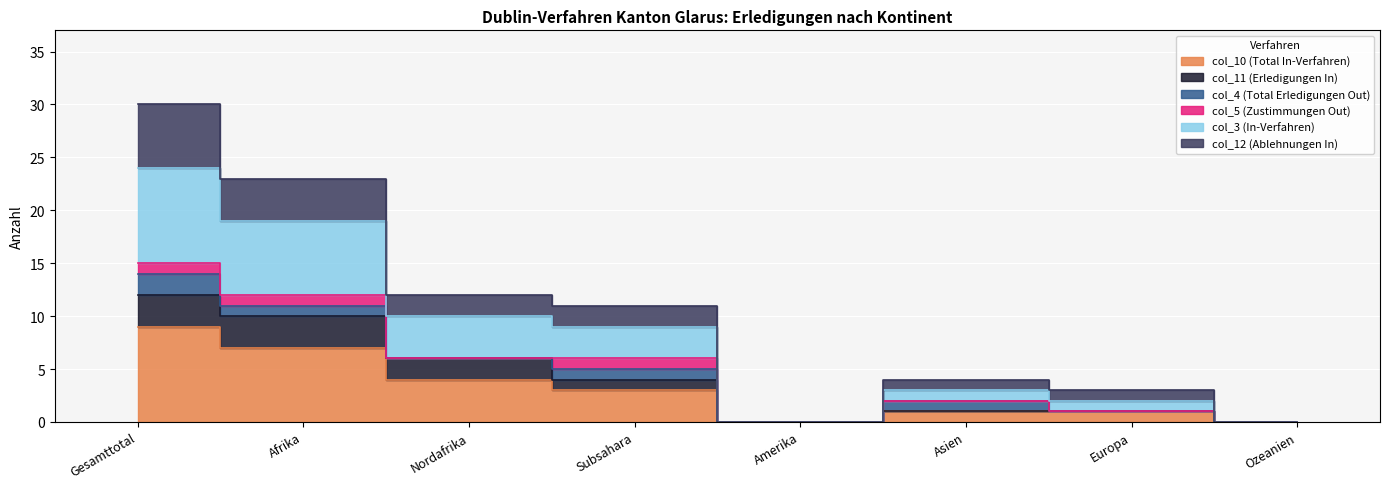

True or false: col_10 (Total In-Verfahren) and col_11 (Erledigungen In) intersect in this chart.

False